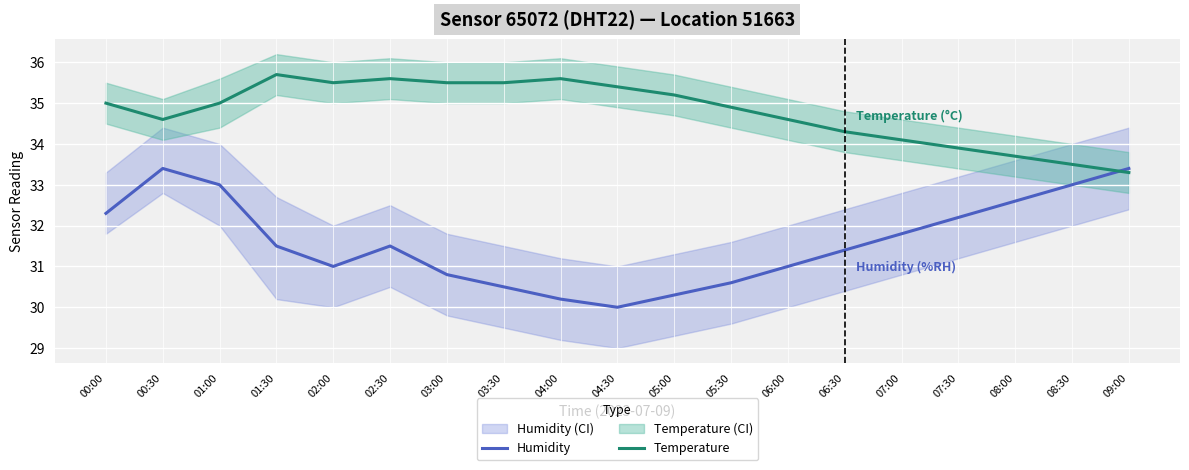

In Temperature, how many points are lower than both neighbors (excluding endpoints)?

2